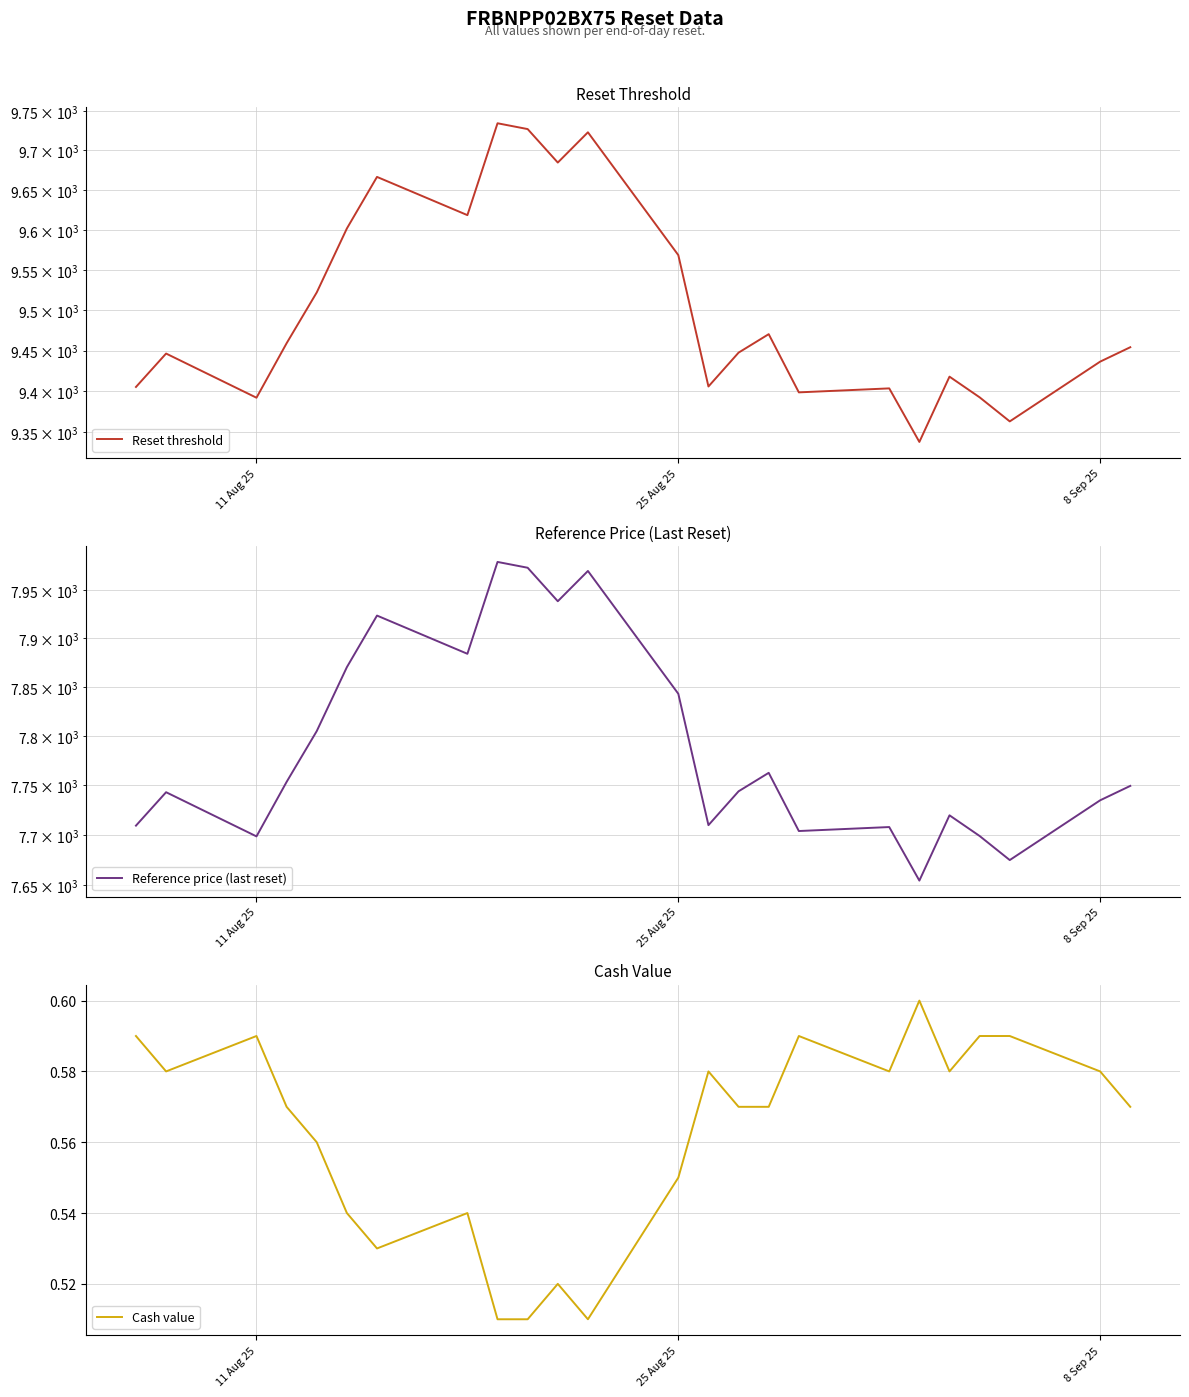

Which series has the largest range (max minus min)?

Reset threshold